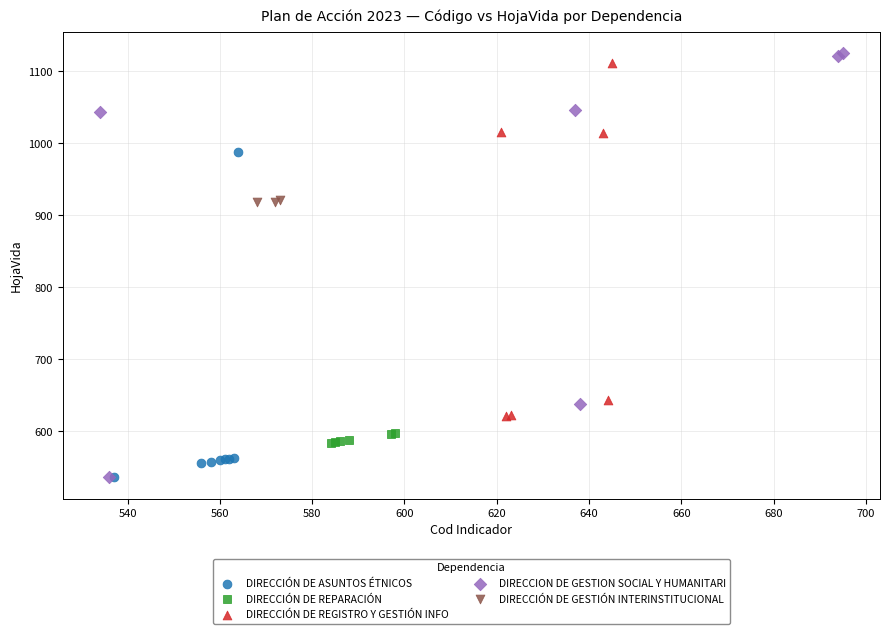

Which series has the widest spread of Y values?

DIRECCION DE GESTION SOCIAL Y HUMANITARI